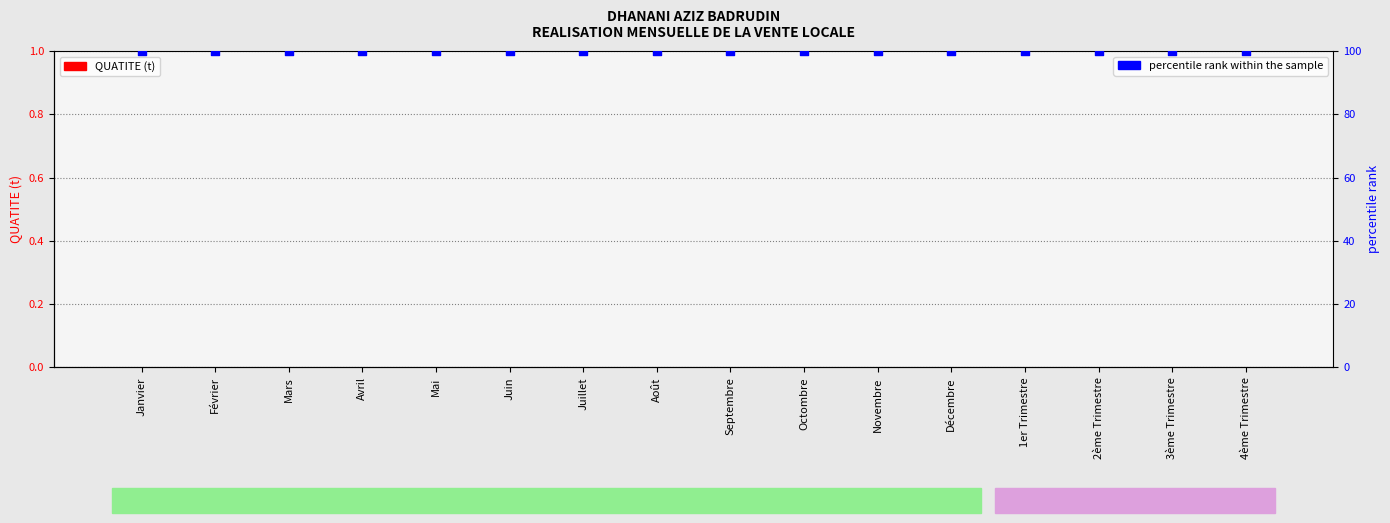

What is the total value across all series at Février?

100